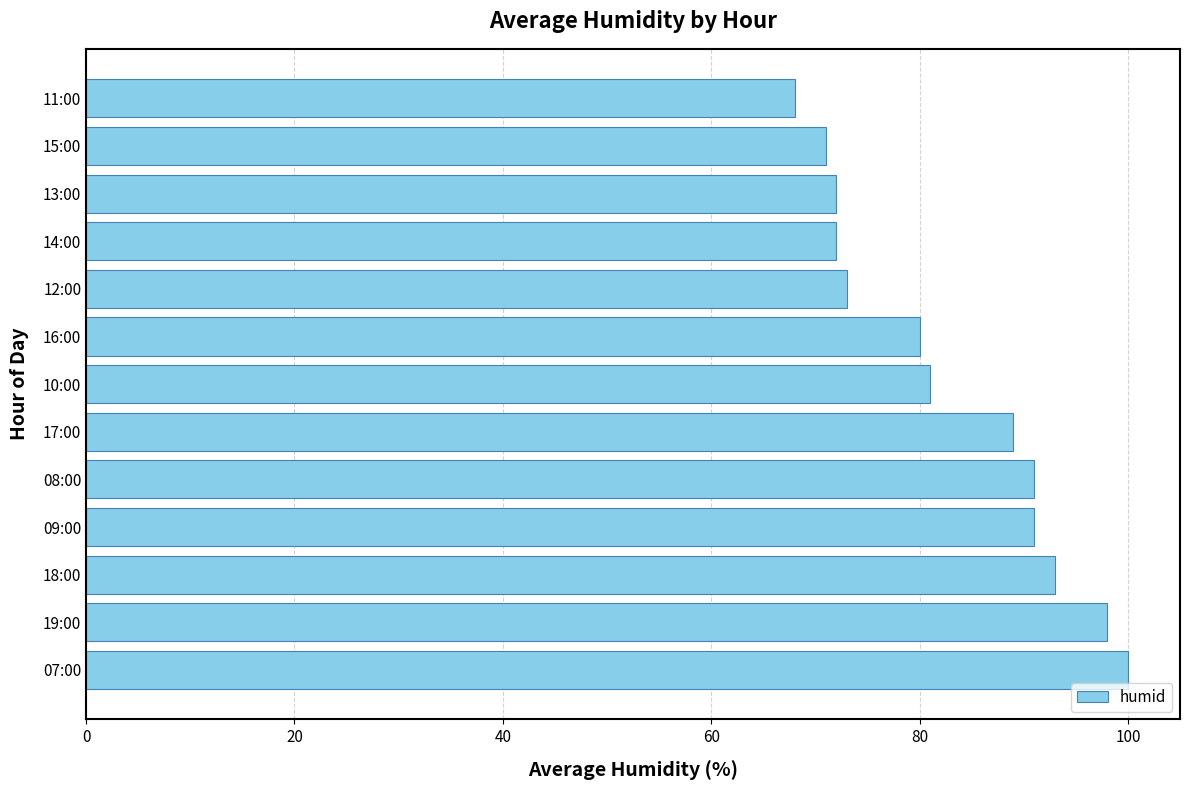

What is the difference between the maximum and minimum values?

32